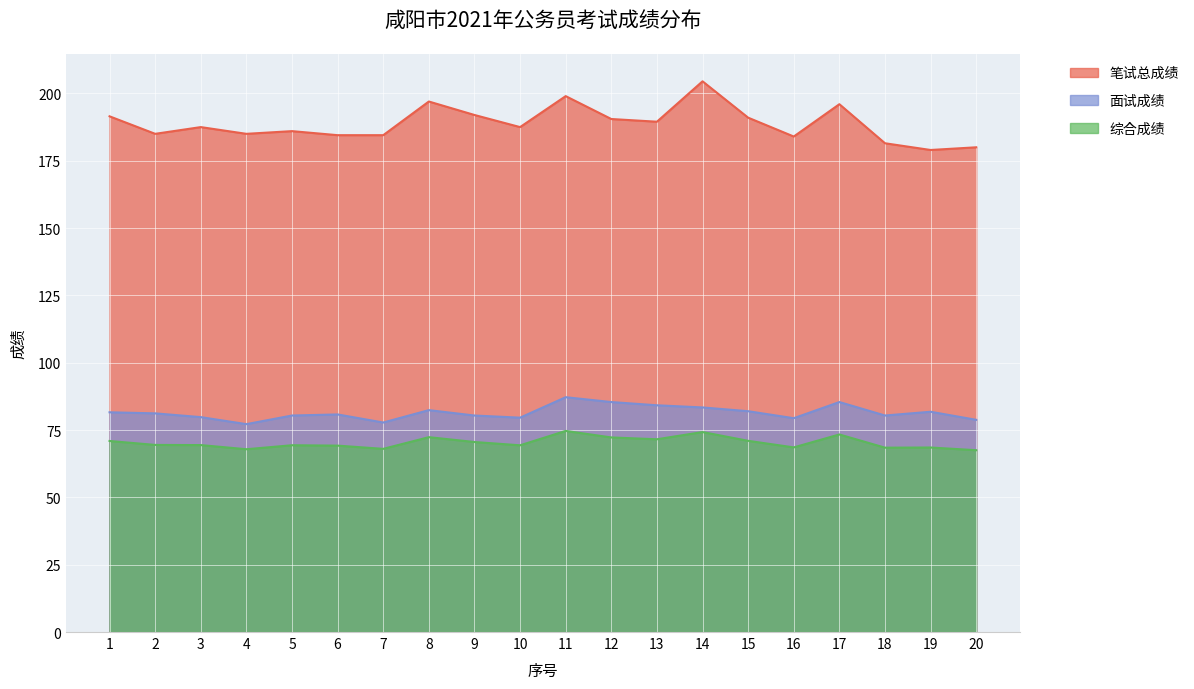

True or false: 综合成绩 and 笔试总成绩 cross at least once.

False